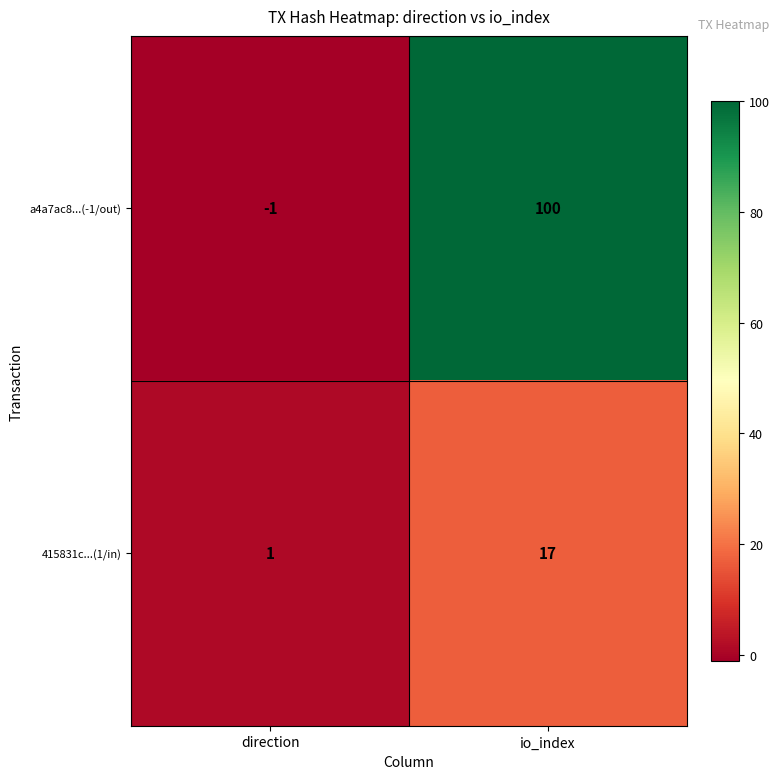

At which label does 415831c...(1/in) reach its peak?

io_index